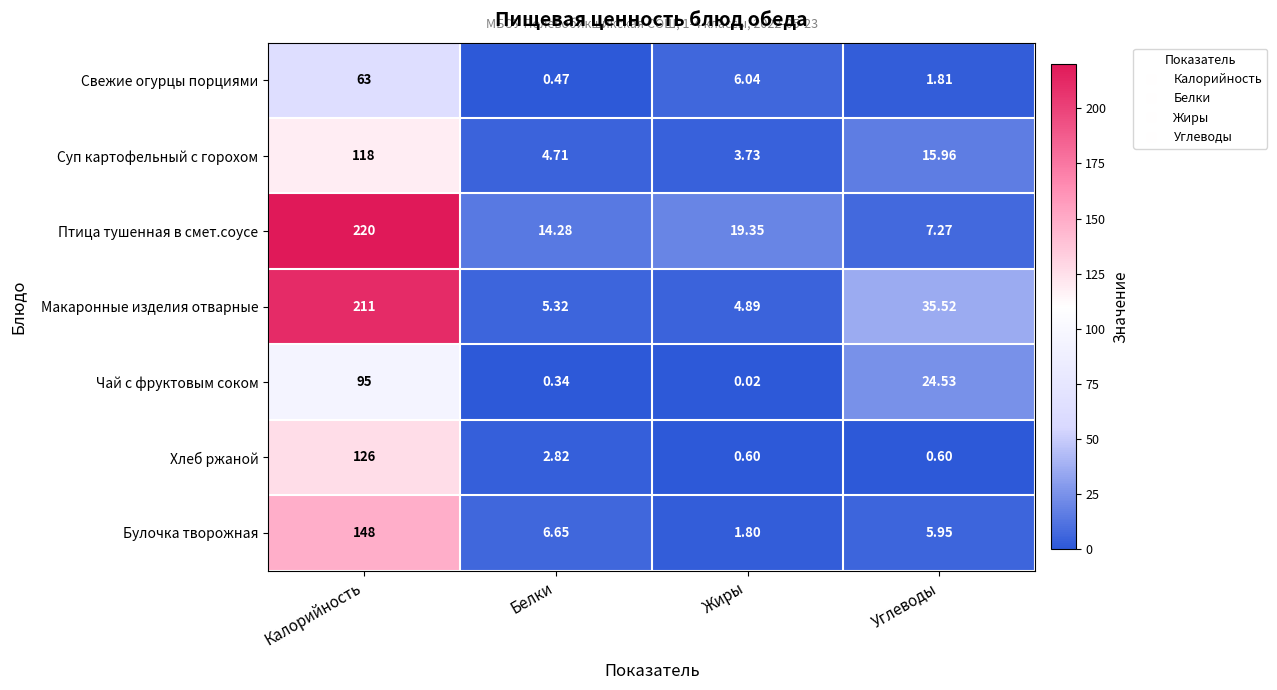

Which series has the largest total across all categories?

Птица тушенная в смет.соусе